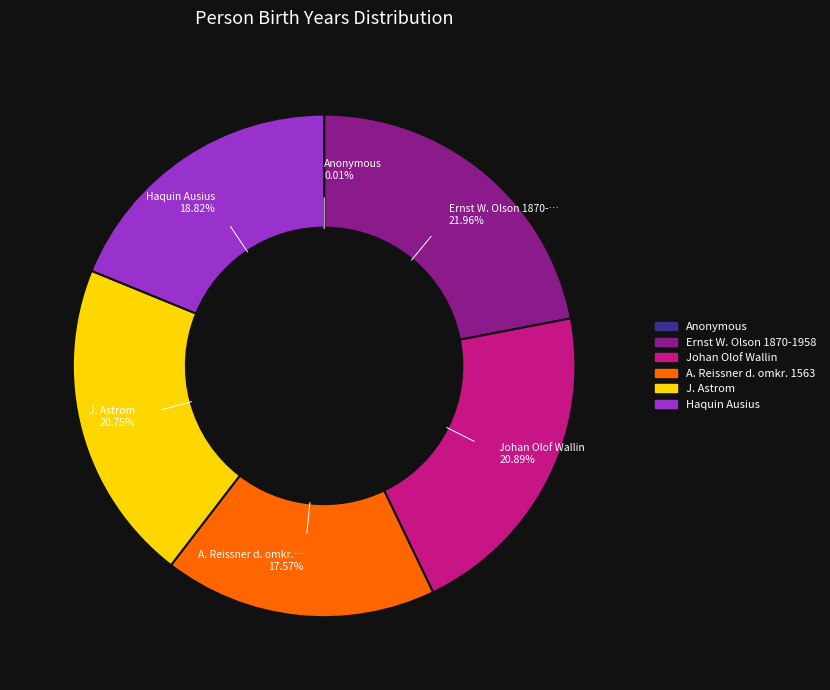

What is the largest slice in the pie chart?

Ernst W. Olson 1870-1958